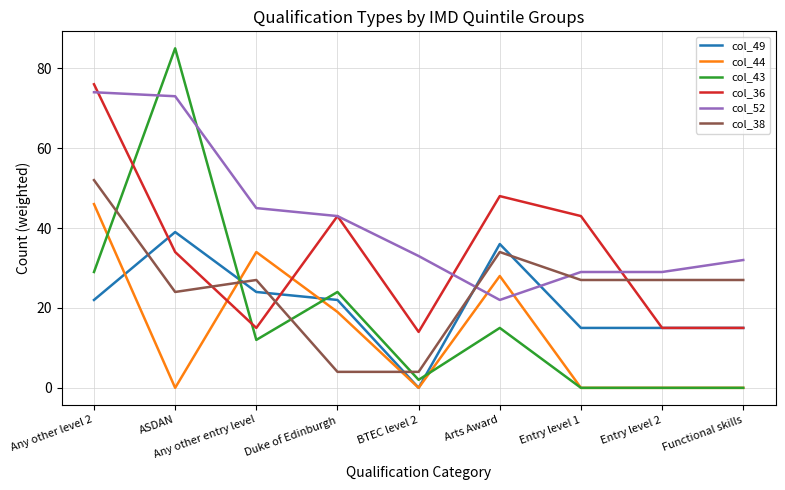

Which category has the highest value in the col_36 series?

Any other level 2